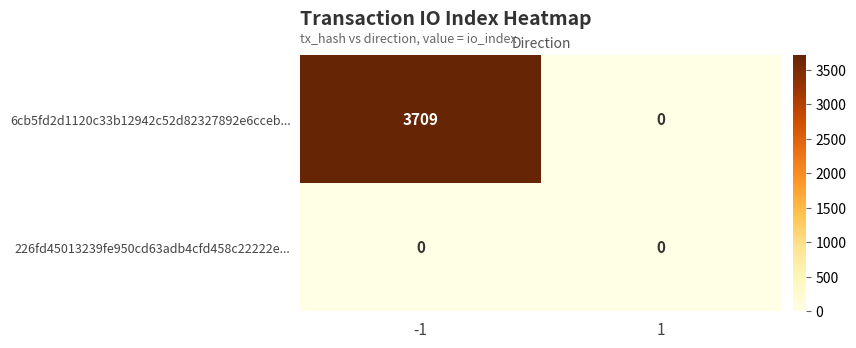

At how many categories does at least one series exceed 782?

1